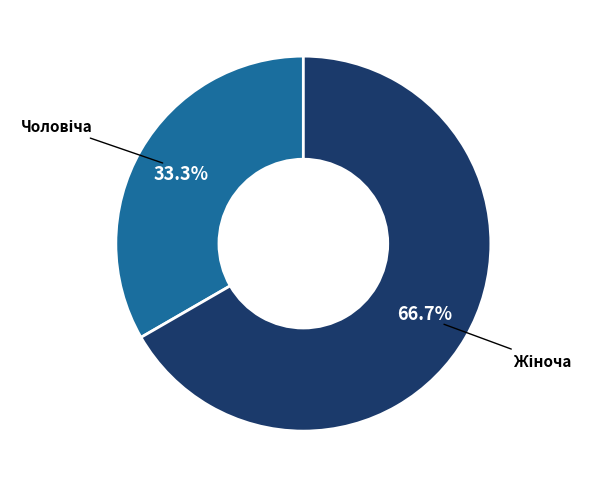

Is there a majority slice in this chart?

Yes